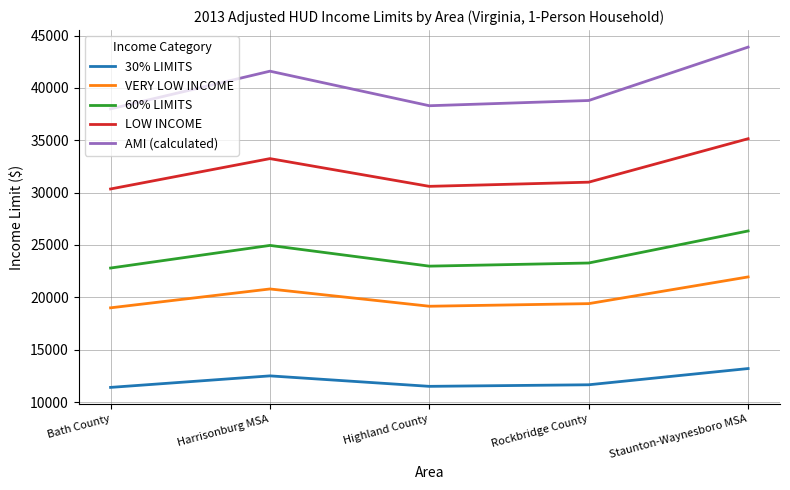

Which category has the highest value in the AMI (calculated) series?

Staunton-Waynesboro MSA